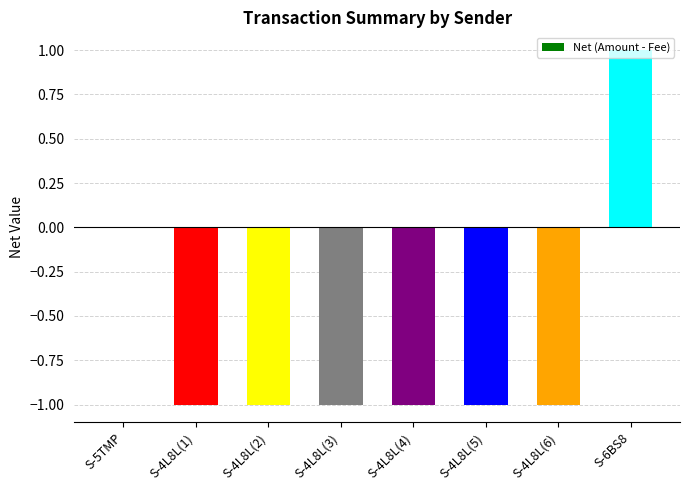

Which has a higher value, S-4L8L(3) or S-6BS8?

S-6BS8